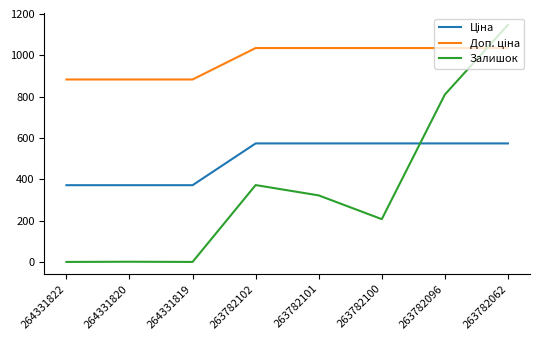

What is the total value across all series at 264331819?

1254.4